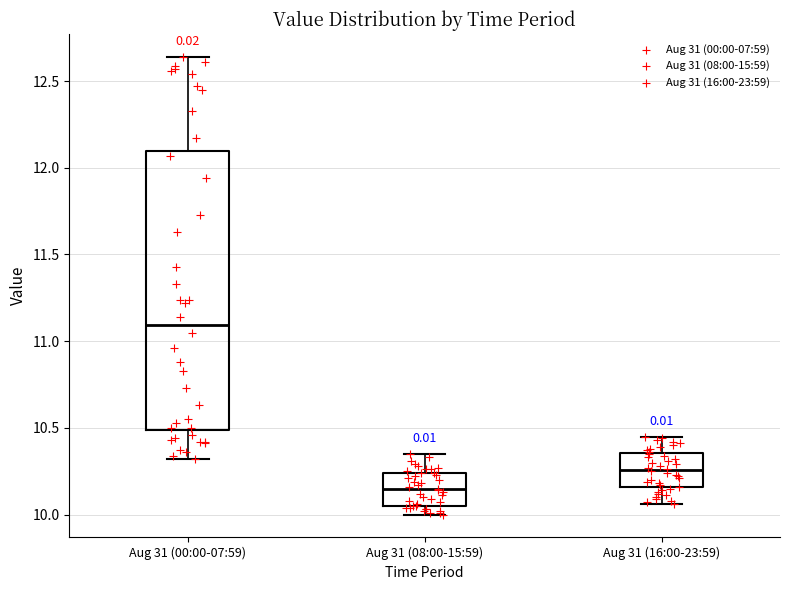

Which box's median line is the highest?

Aug 31 (00:00-07:59)